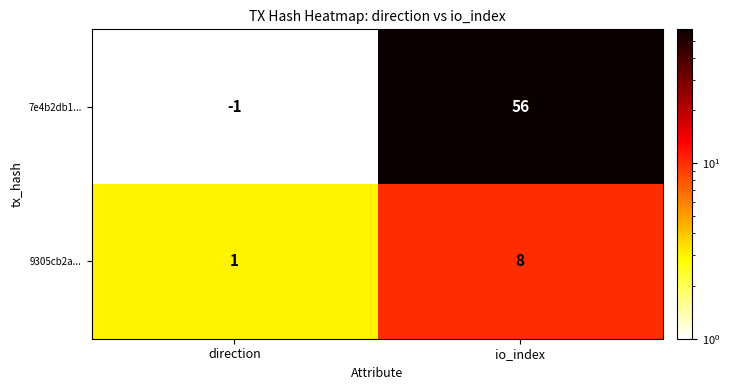

At which category is the sum across all series the highest?

io_index